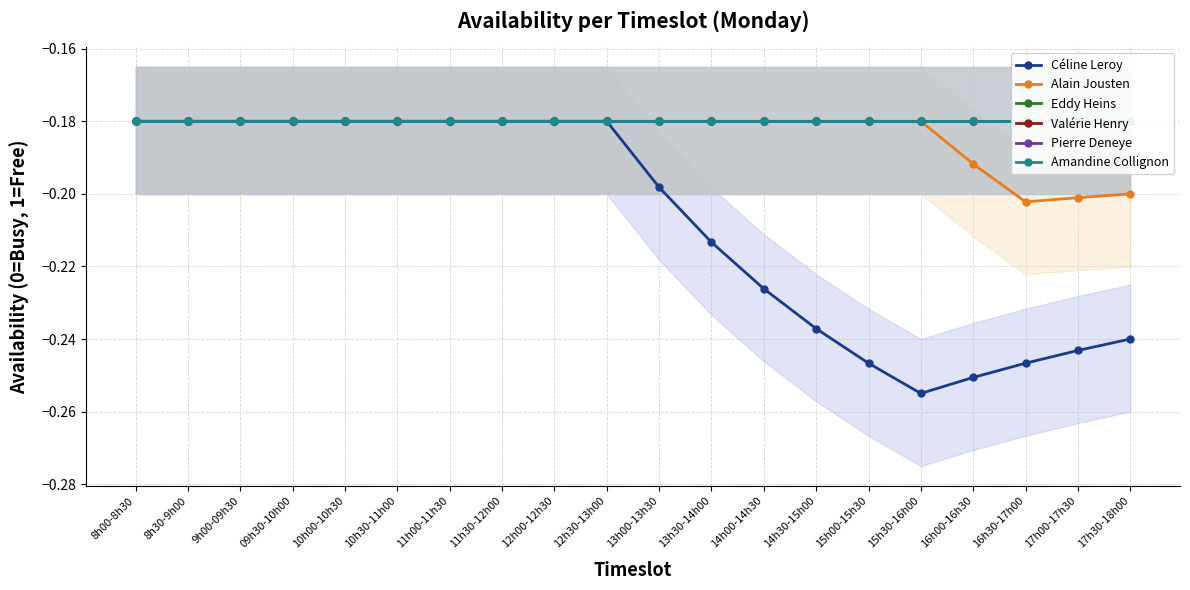

Is this an area chart (filled region under the line)?

No